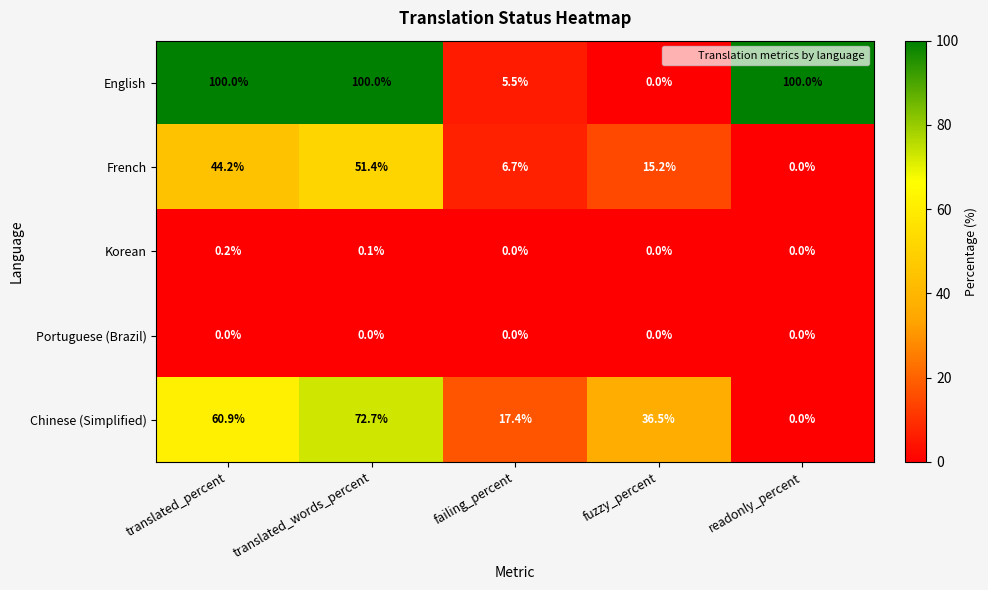

Which series has the widest spread of values?

English